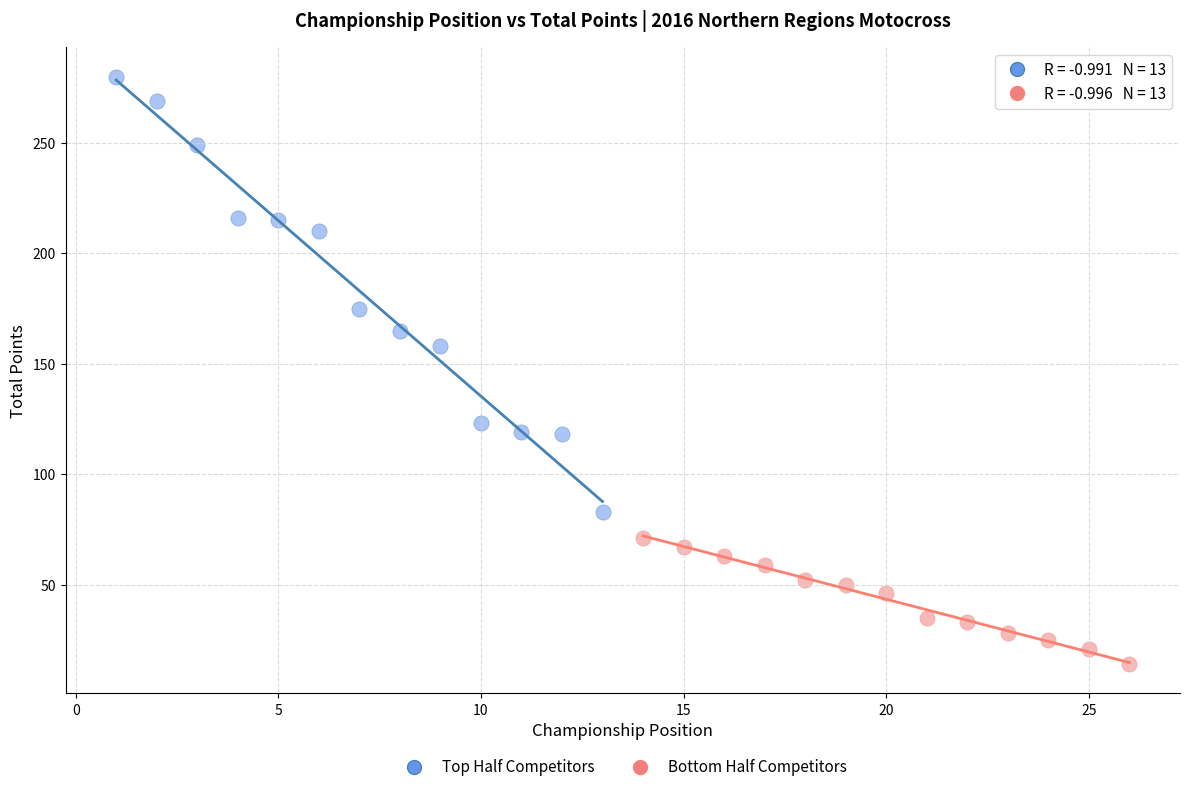

Which series reaches the minimum Y coordinate?

Bottom Half Competitors